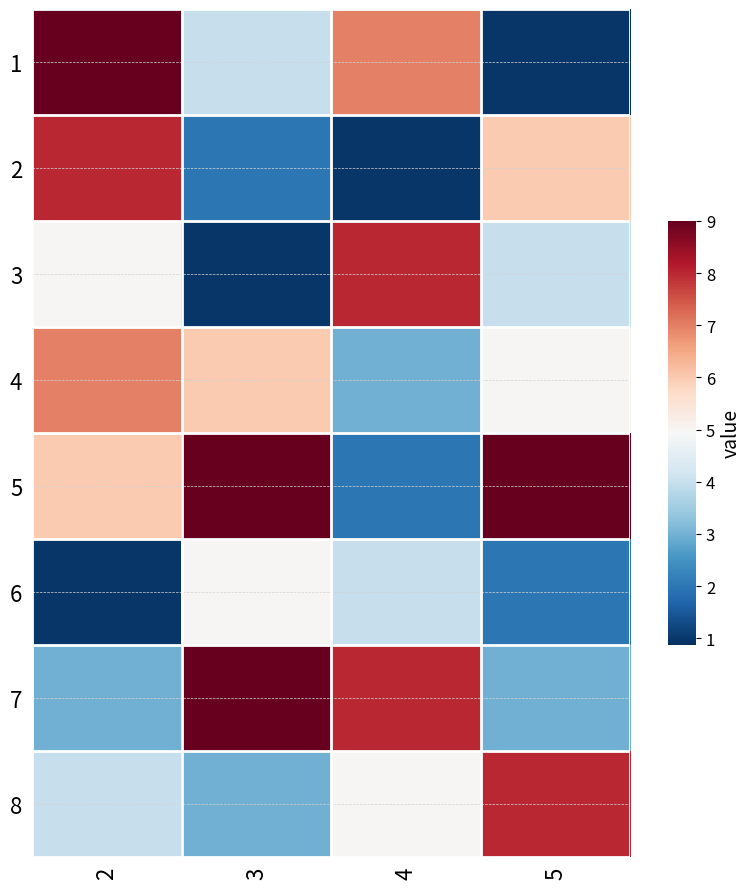

Between 3 and 4, which series saw the biggest shift?

3